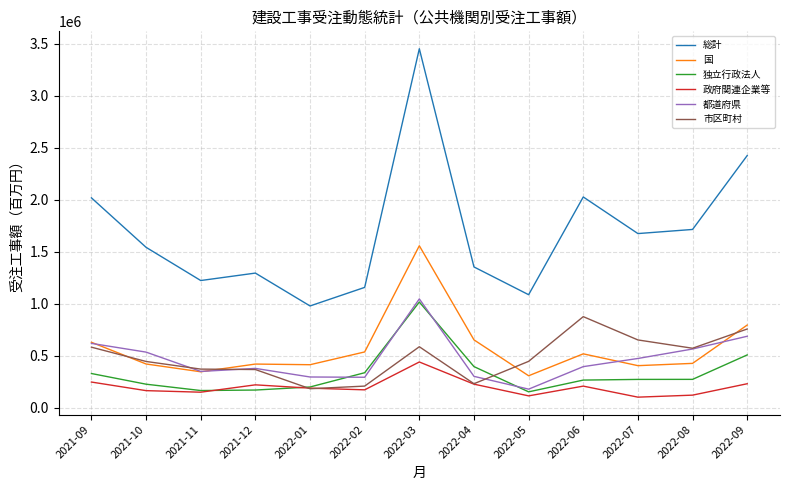

At which label does 都道府県 reach its minimum?

2022-05